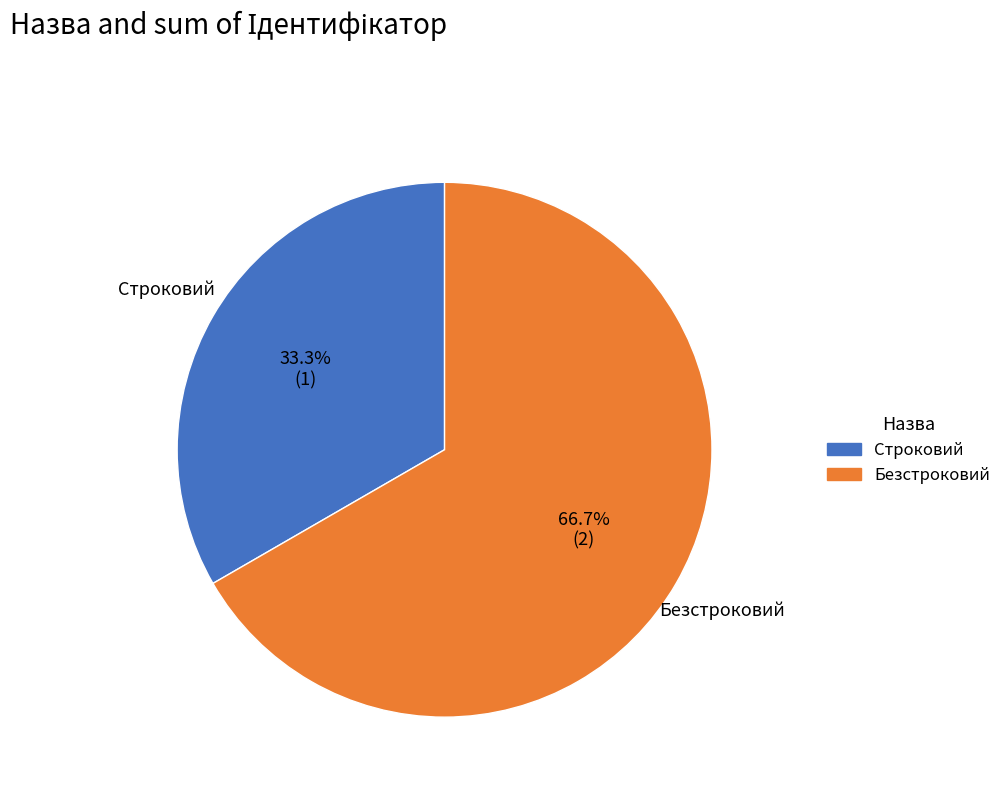

To the nearest percent, what is the difference between the largest and smallest slice percentages?

33%